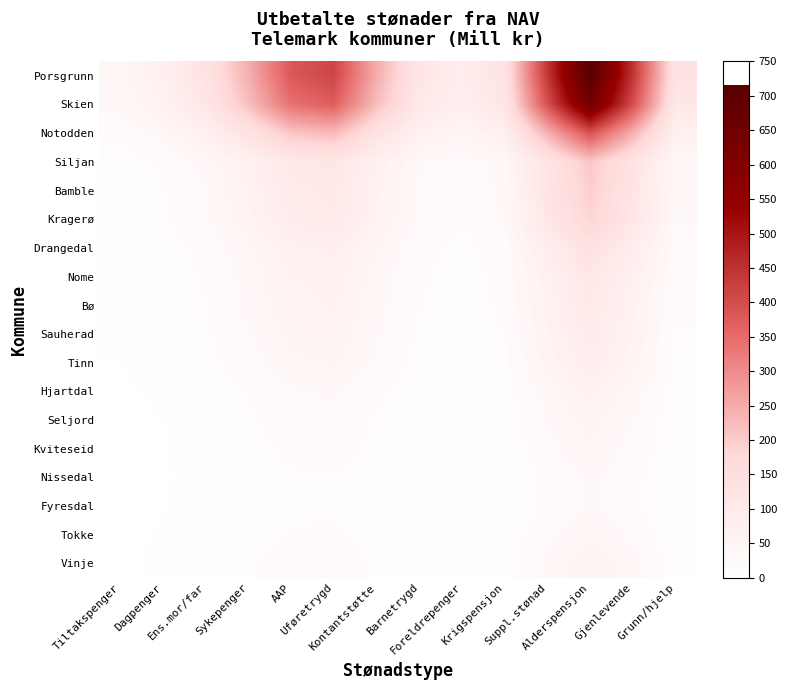

At how many categories does at least one series exceed 647?

1